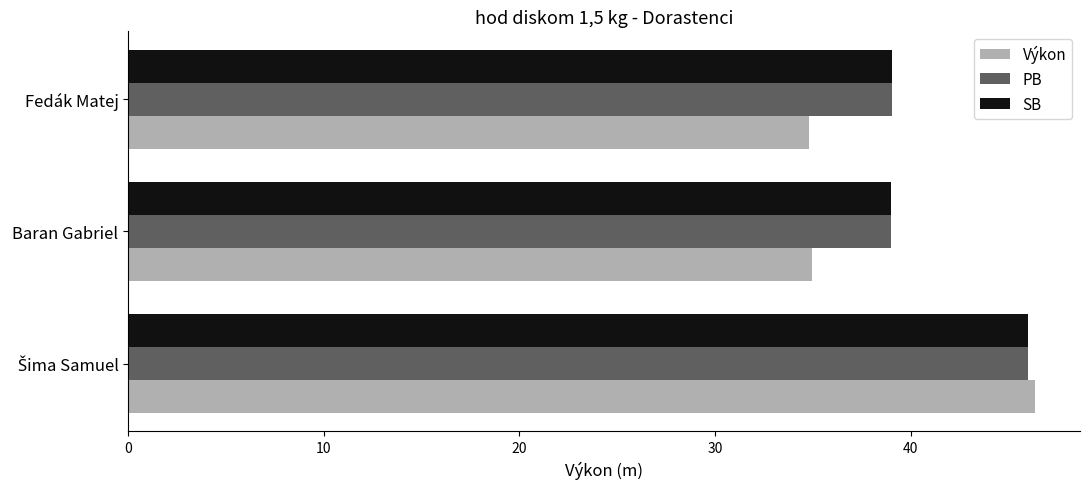

Read the Výkon value at Fedák Matej.

34.8